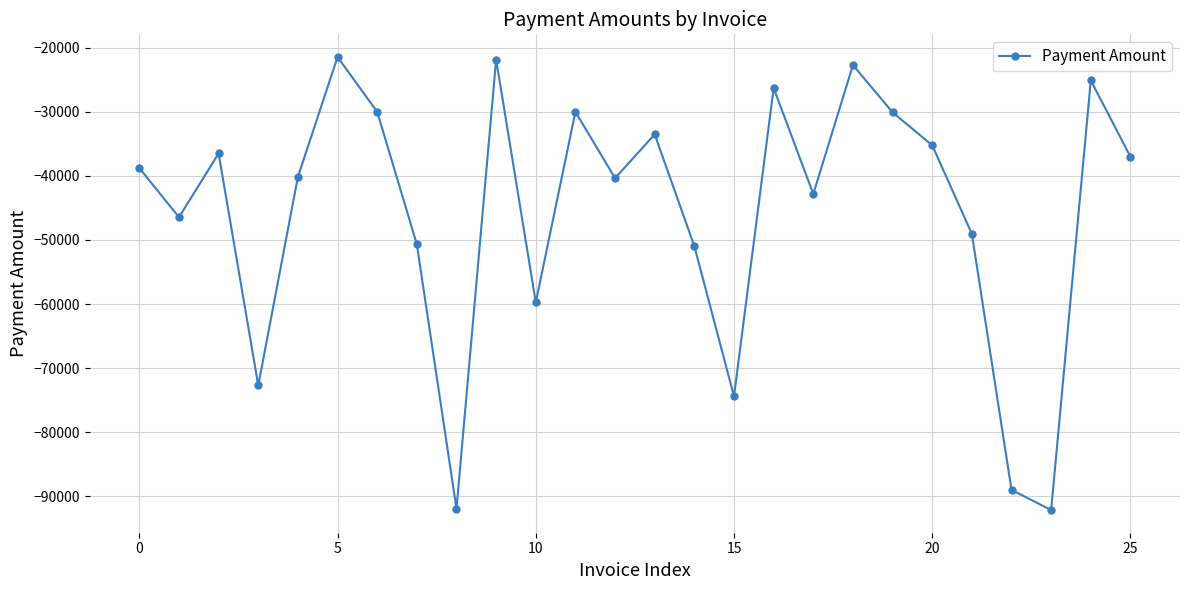

True or false: there are more than 1 points higher than both neighbors.

True